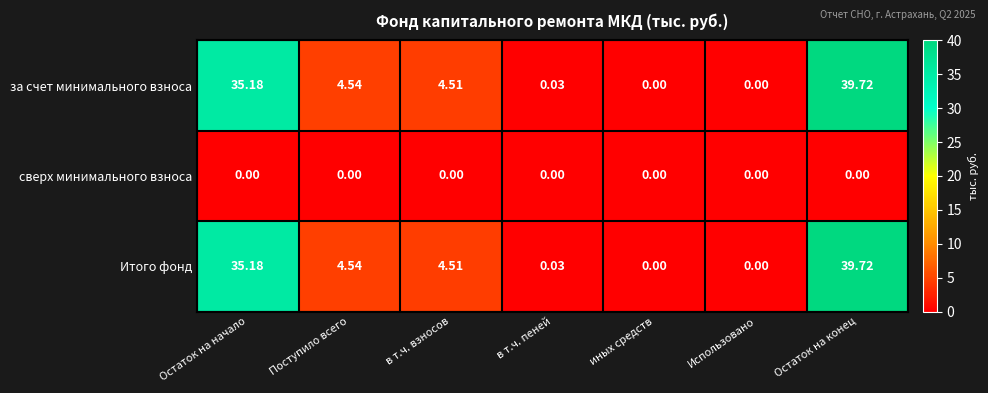

Which category has the highest value across all series?

Остаток на конец